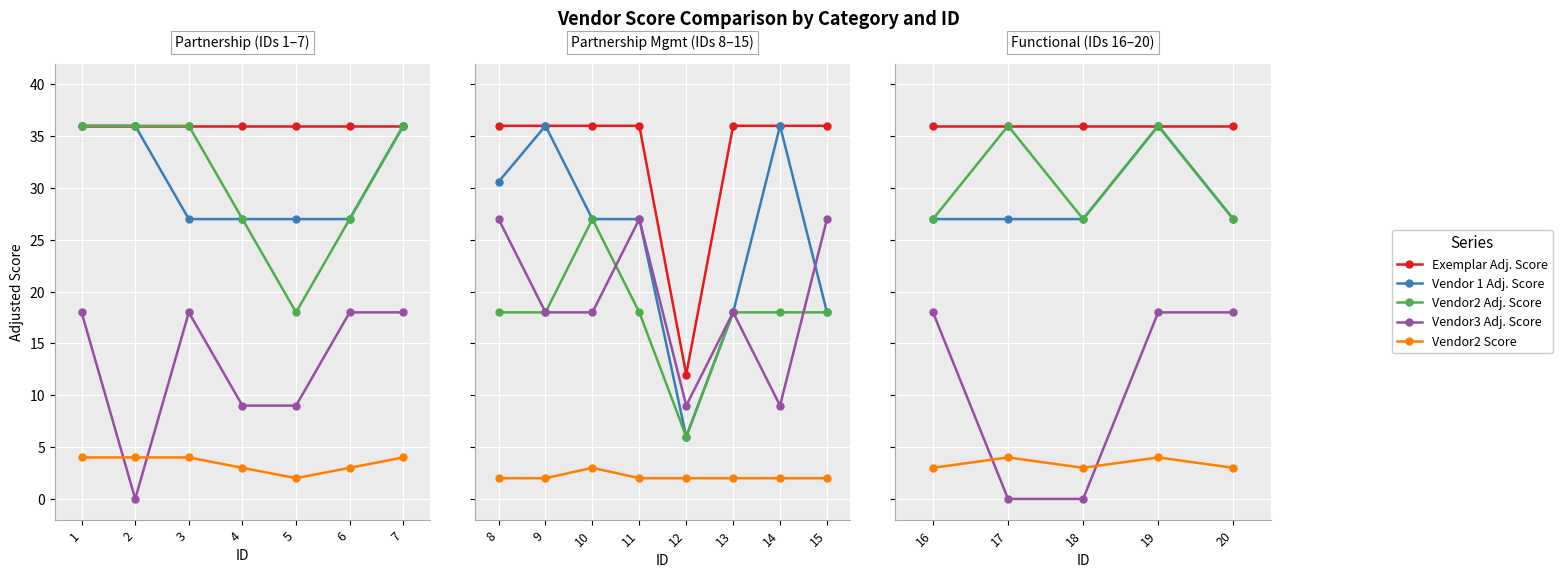

True or false: Vendor 1 Adj. Score and Vendor2 Score intersect in this chart.

False